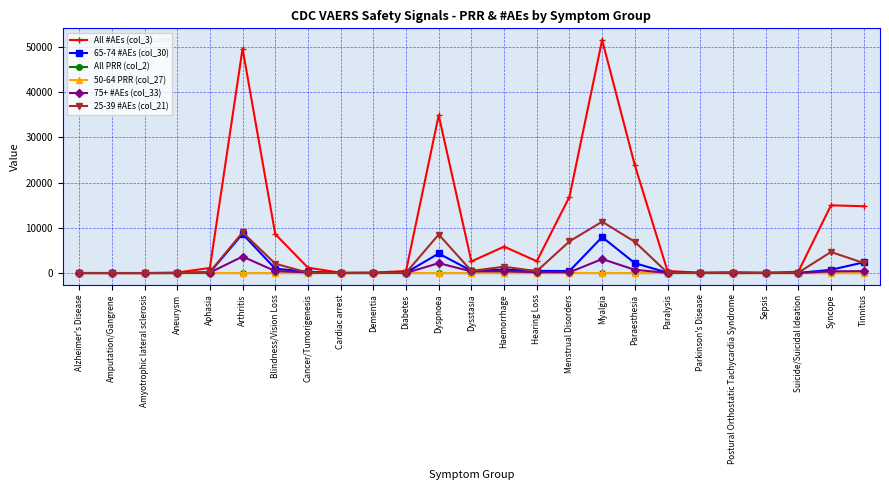

Where is 65-74 #AEs (col_30) nearest to the value 4325?

Dyspnoea